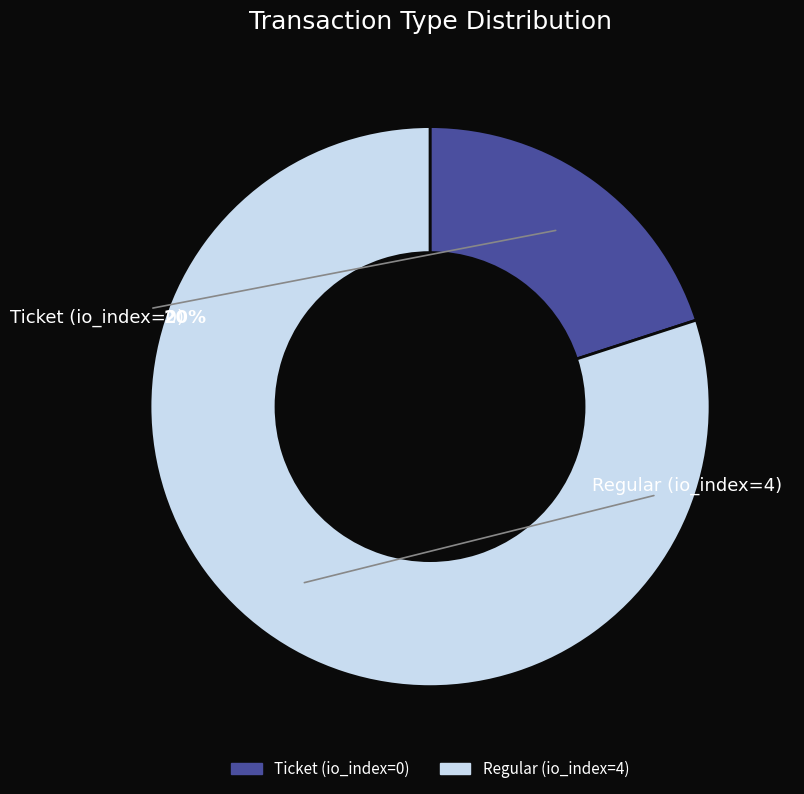

Count the number of slices in the pie.

2